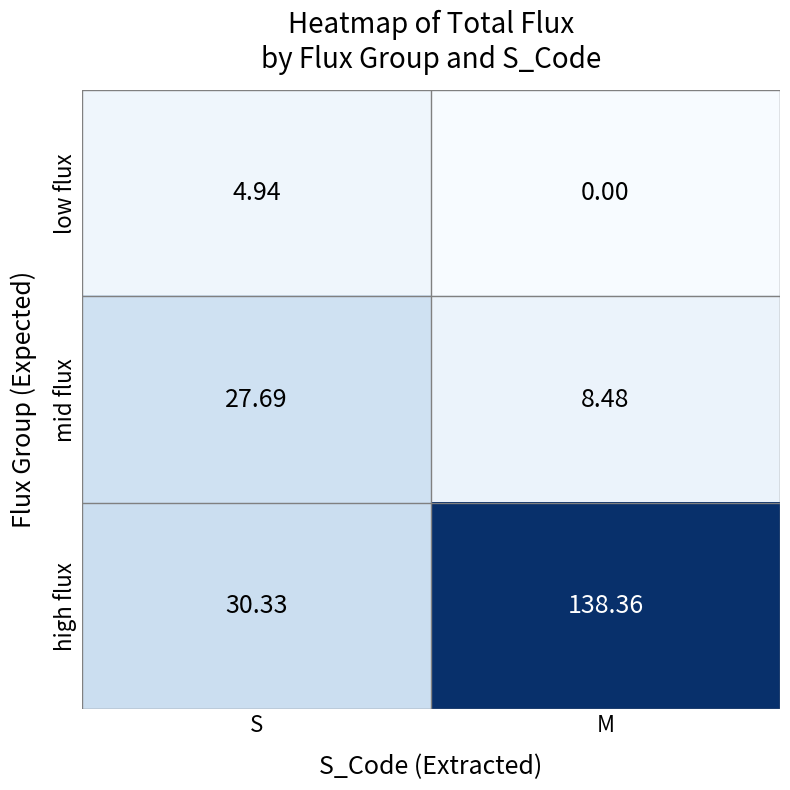

How many distinct data groups are displayed?

3